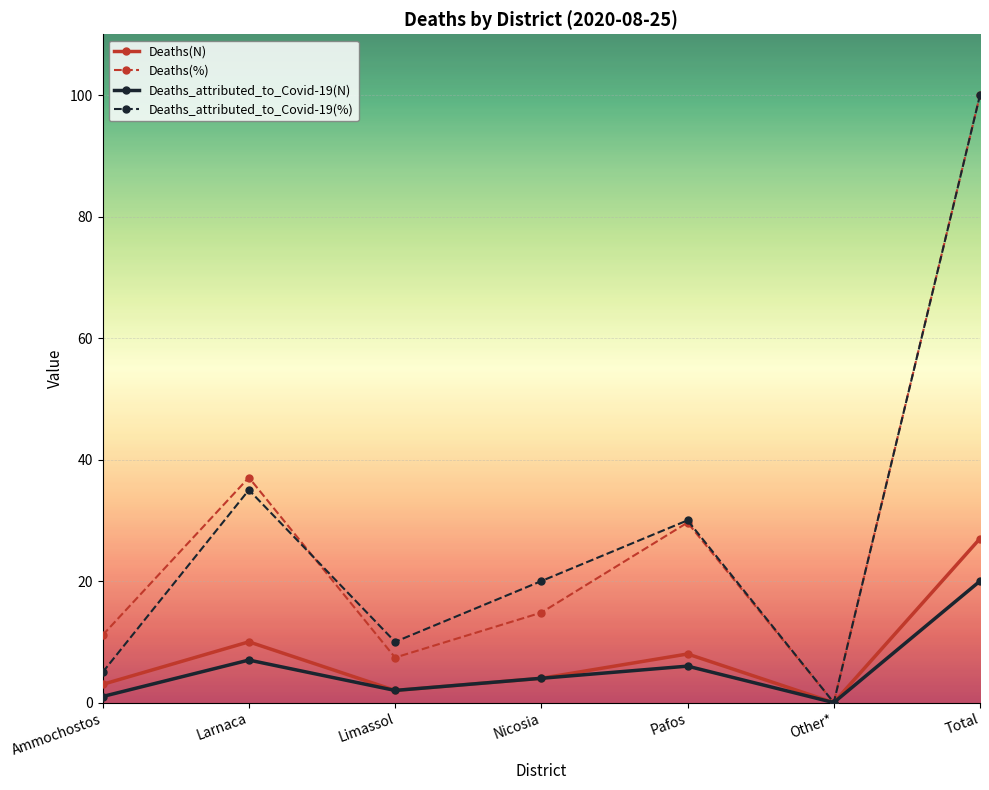

What is the total value across all series at Total?

247.0